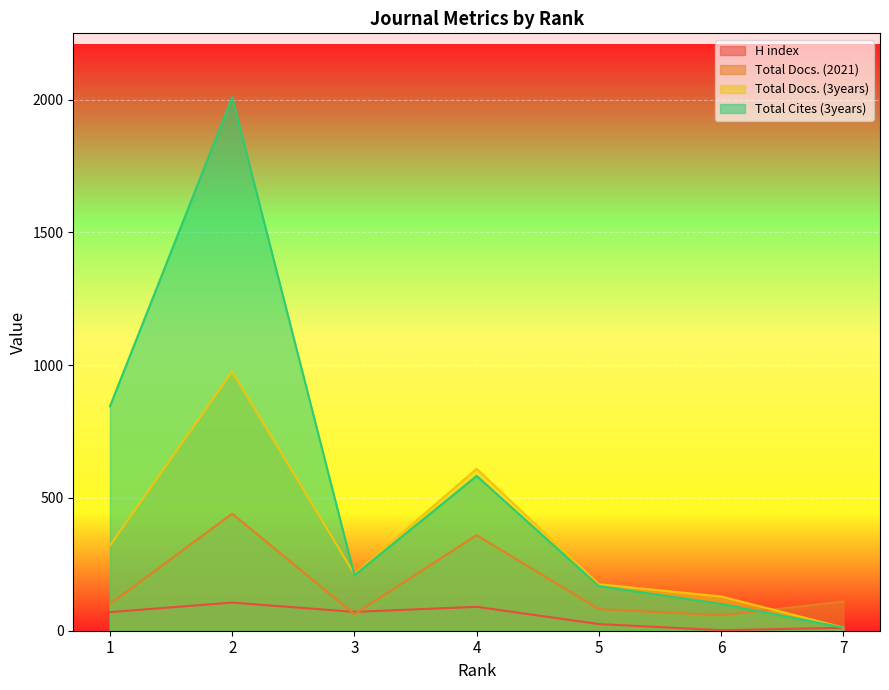

Reading left to right, what are all the values shown in this chart?

H index: 1=70	2=106	3=71	4=90	5=25	6=2	7=11
Total Docs. (2021): 1=100	2=441	3=62	4=360	5=81	6=58	7=110
Total Docs. (3years): 1=321	2=976	3=213	4=610	5=175	6=129	7=12
Total Cites (3years): 1=845	2=2009	3=209	4=583	5=168	6=101	7=12